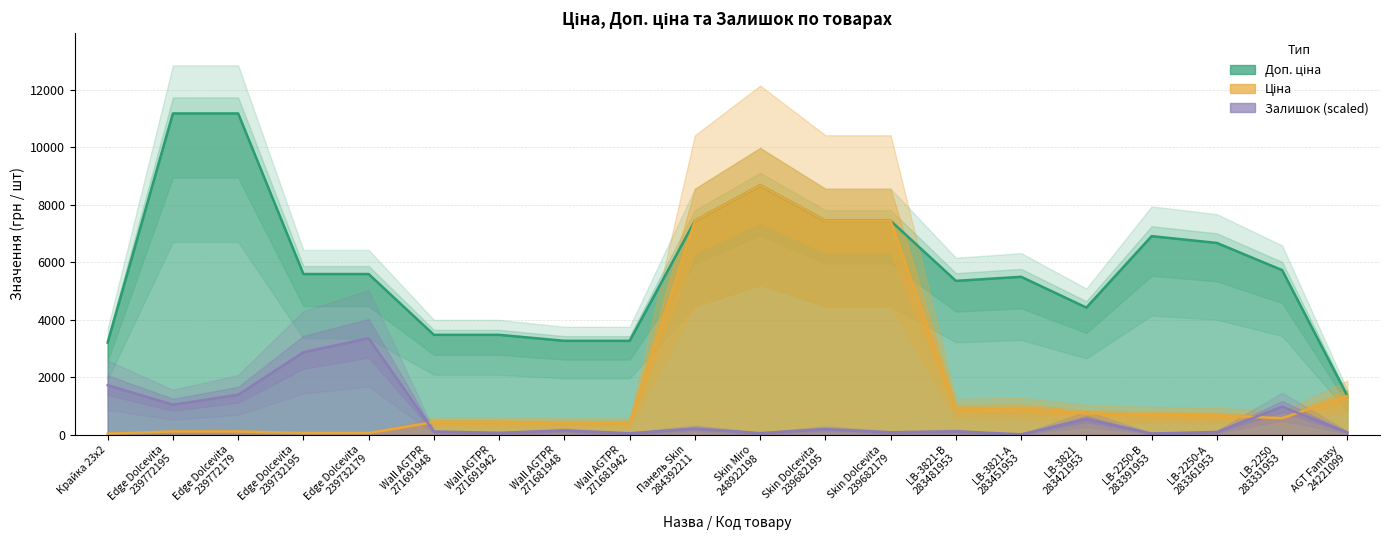

Rank the series by their maximum value, from highest to lowest.

Доп. ціна, Ціна, Залишок (scaled)